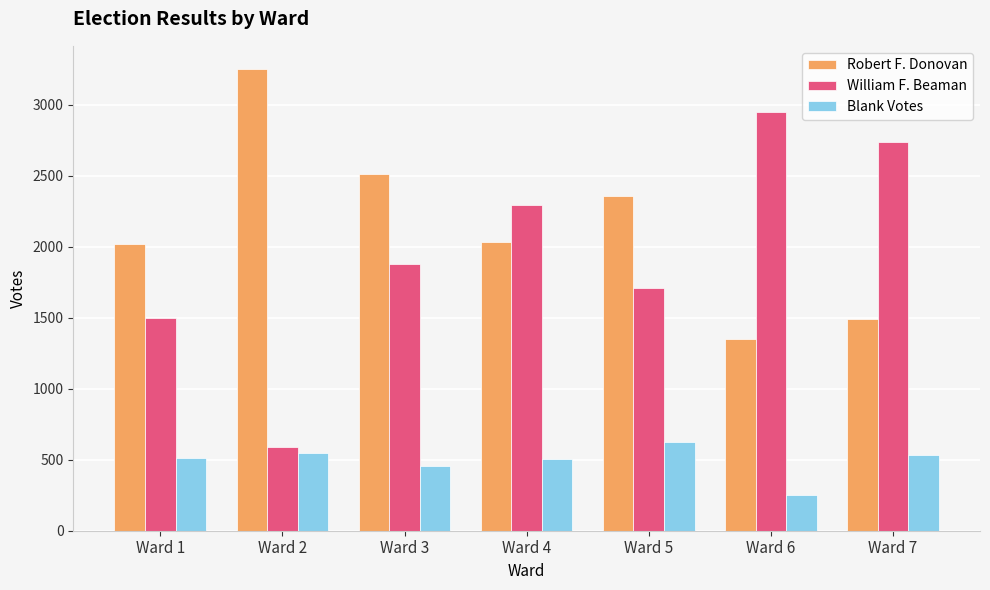

What is the total value across all series at Ward 3?

4844